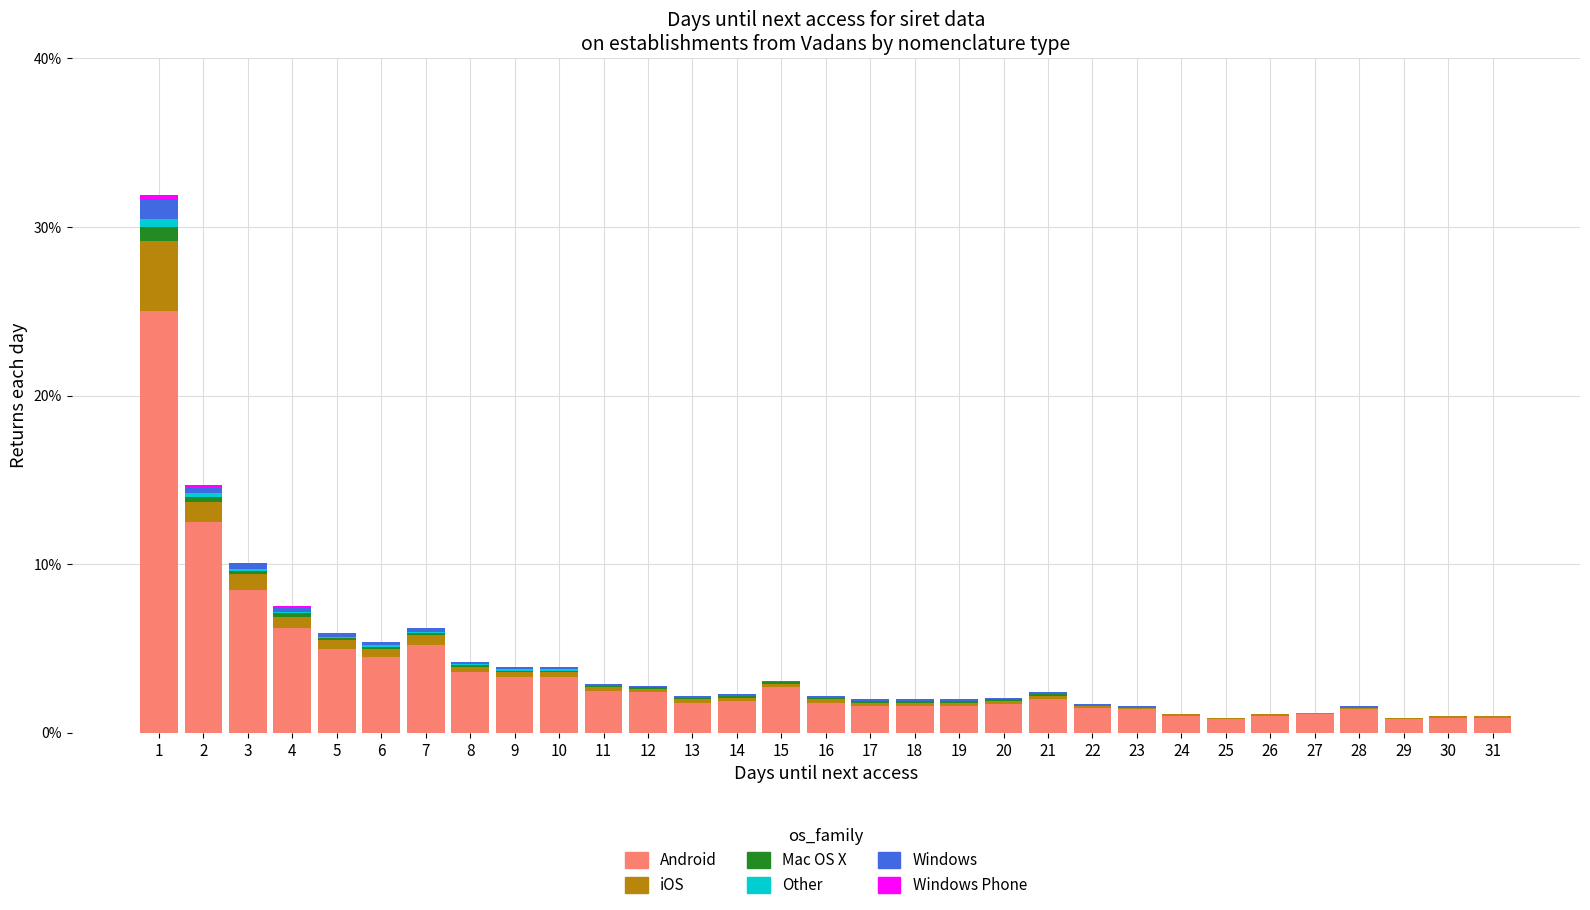

What is the sum of all Android values?

109.5